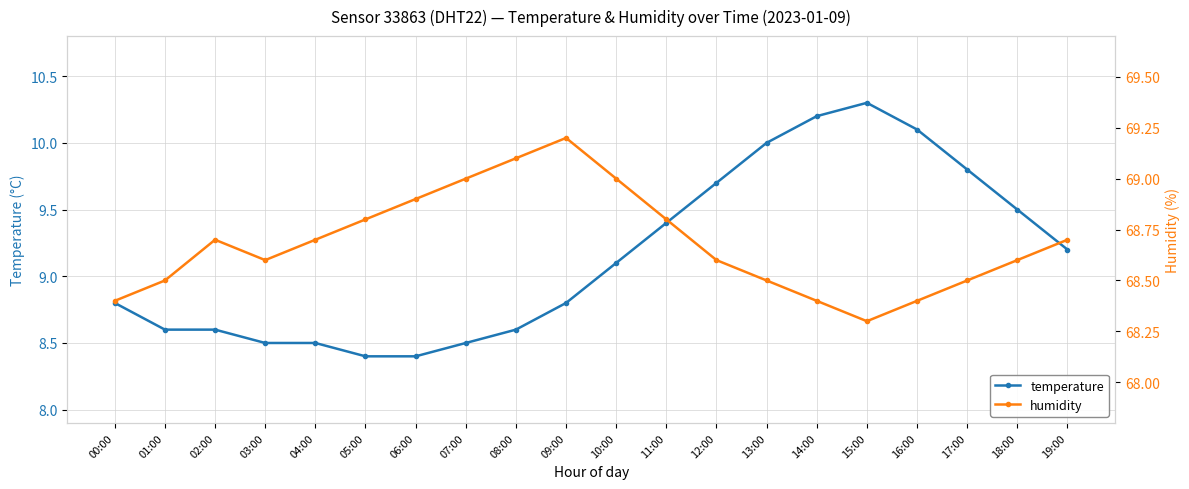

The value of temperature at 11:00 is 12.7. True or false?

False